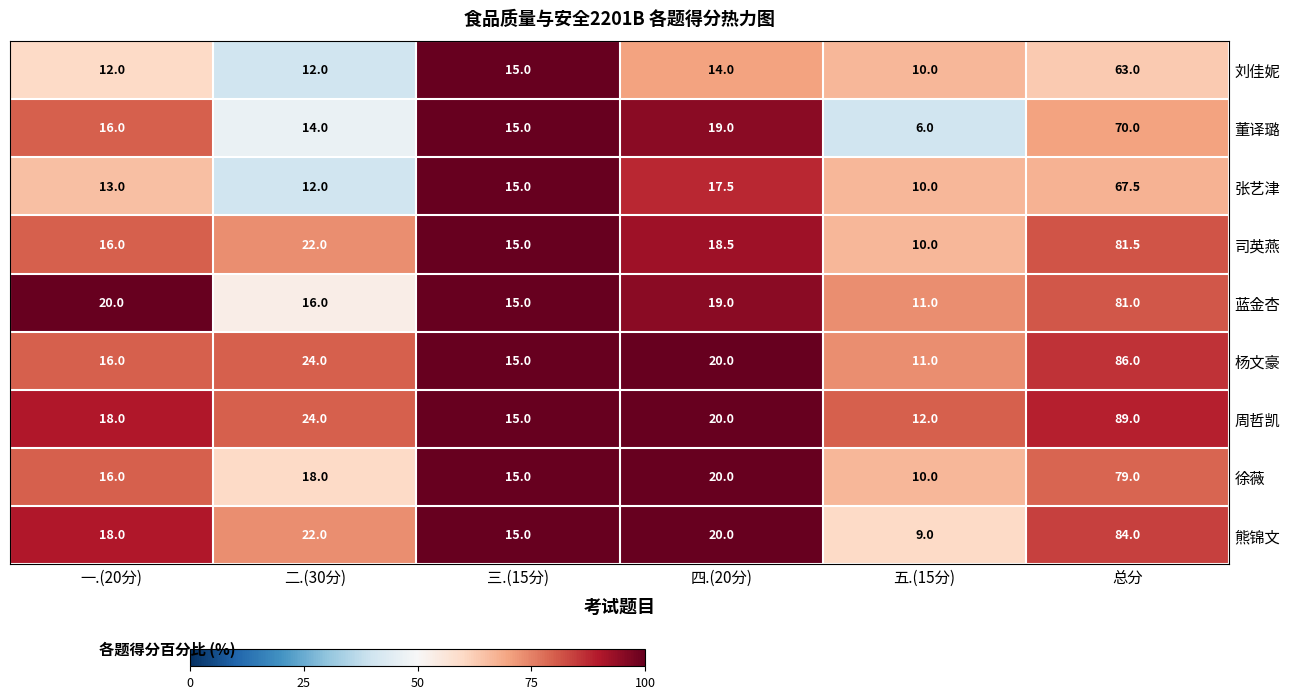

The 刘佳妮 series shows 17.7 at 二.(30分). True or false?

False